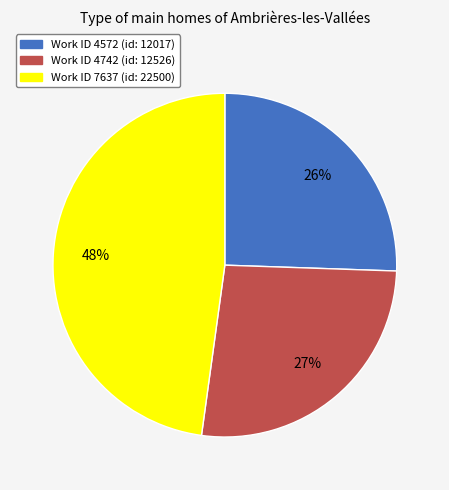

To the nearest percent, what is the average slice percentage?

33%